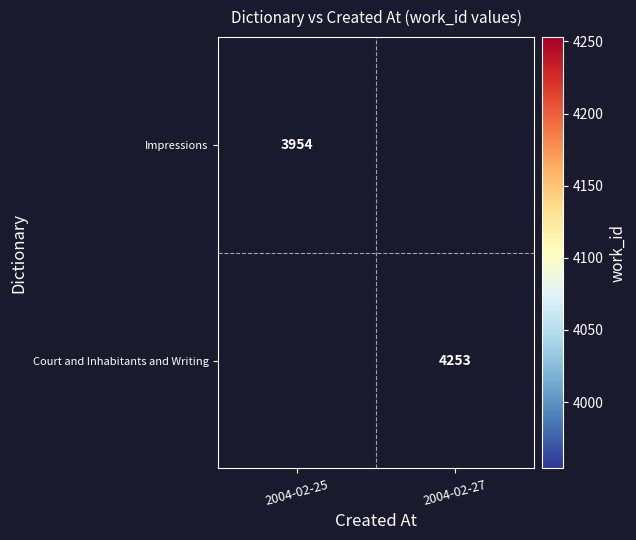

Between 2004-02-25 and 2004-02-27, which is larger?

2004-02-27